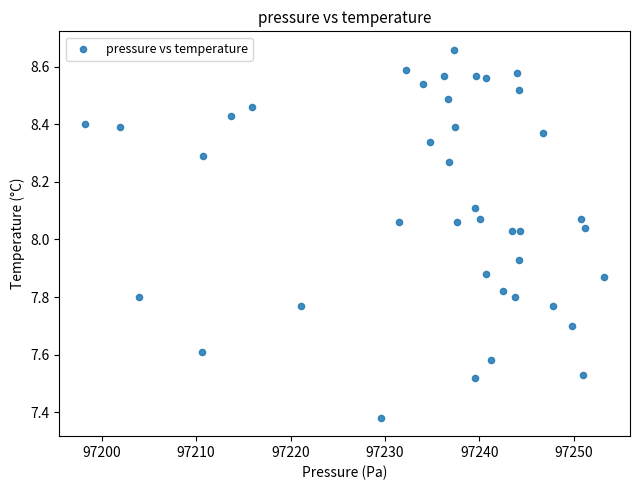

What is the range of X values (max minus min)?

54.9